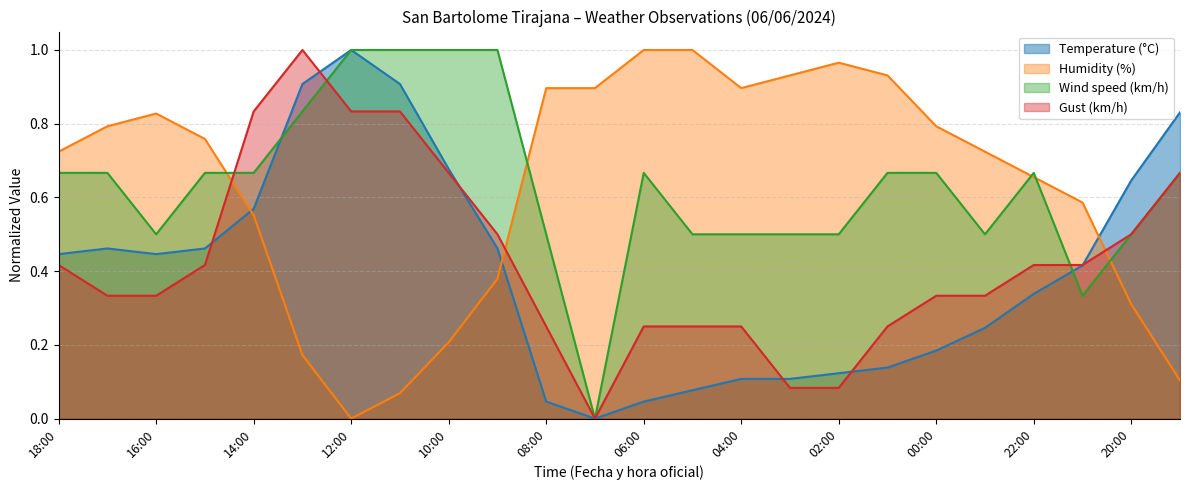

Which series has the largest range (max minus min)?

Temperature (°C)